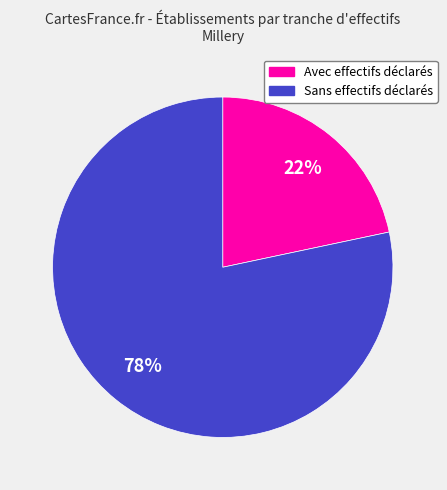

Which slice is the smallest?

Avec effectifs déclarés